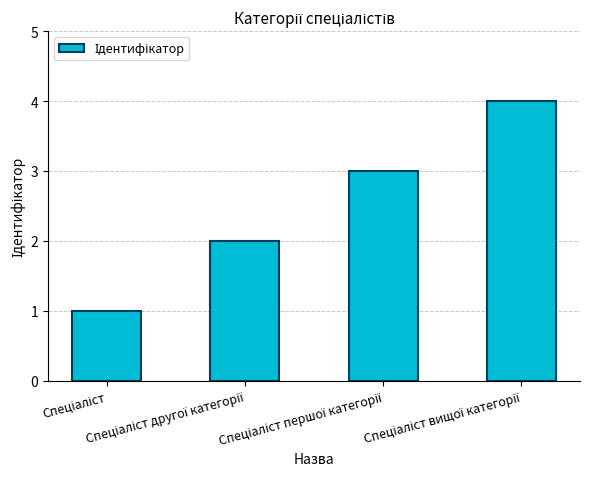

What is the maximum value shown in the chart?

4